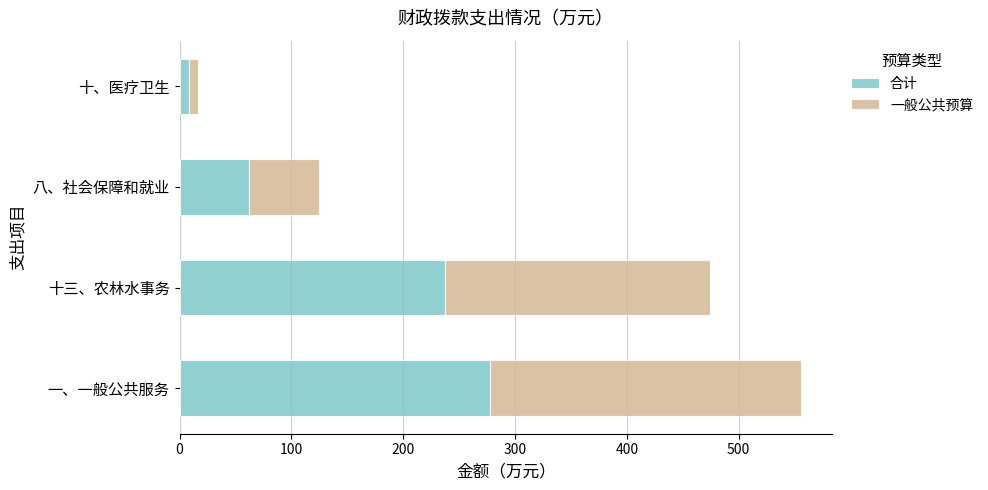

What is the sum of all 合计 values?

585.5